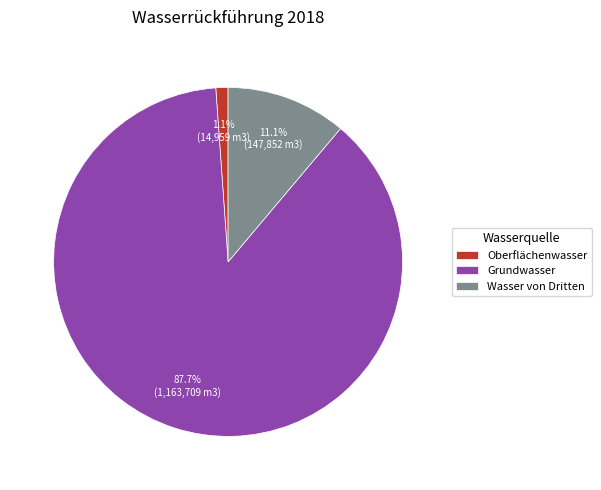

Count the number of slices in the pie.

3